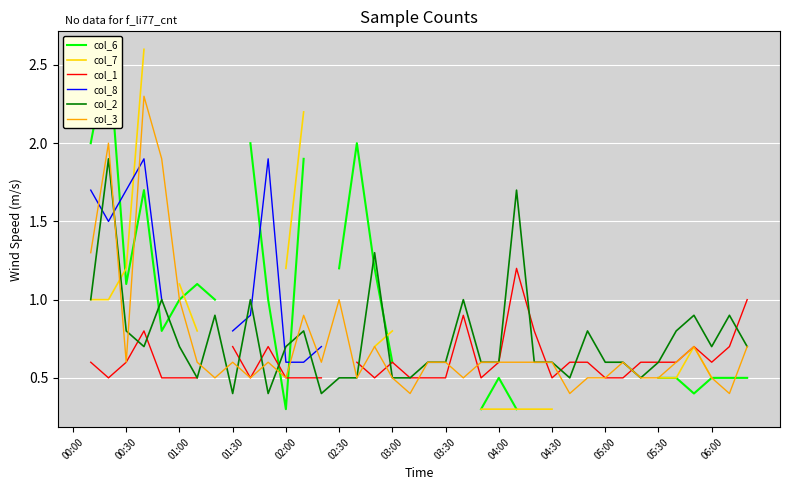

Between 02:30 and 34, which series saw the biggest shift?

col_3